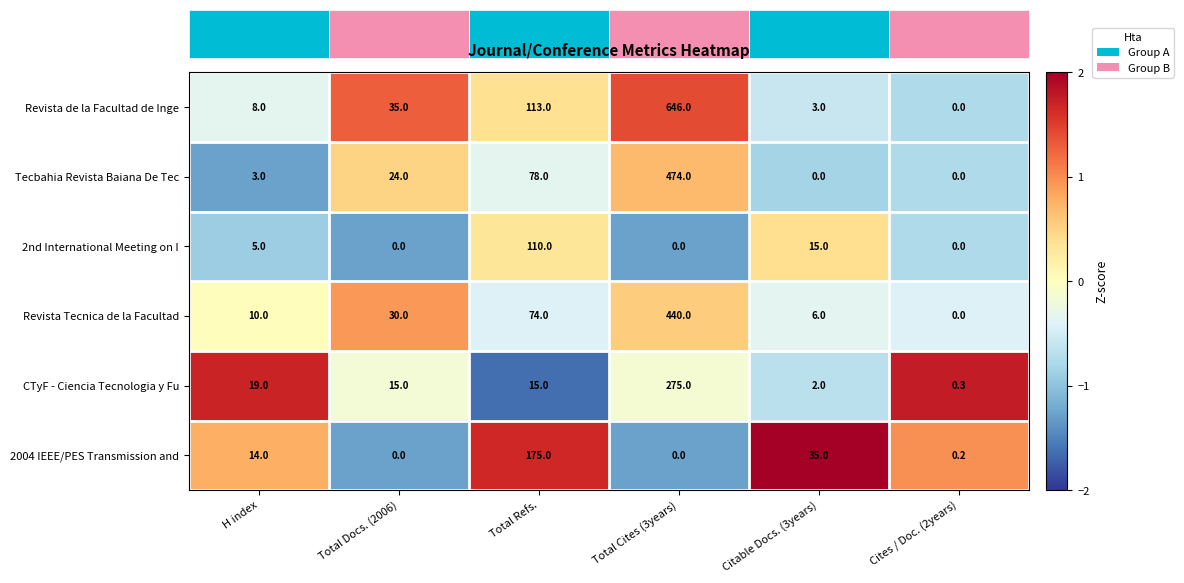

List the labels in order of Revista de la Facultad de Inge value, largest first.

Total Cites (3years), Total Refs., Total Docs. (2006), H index, Citable Docs. (3years), Cites / Doc. (2years)